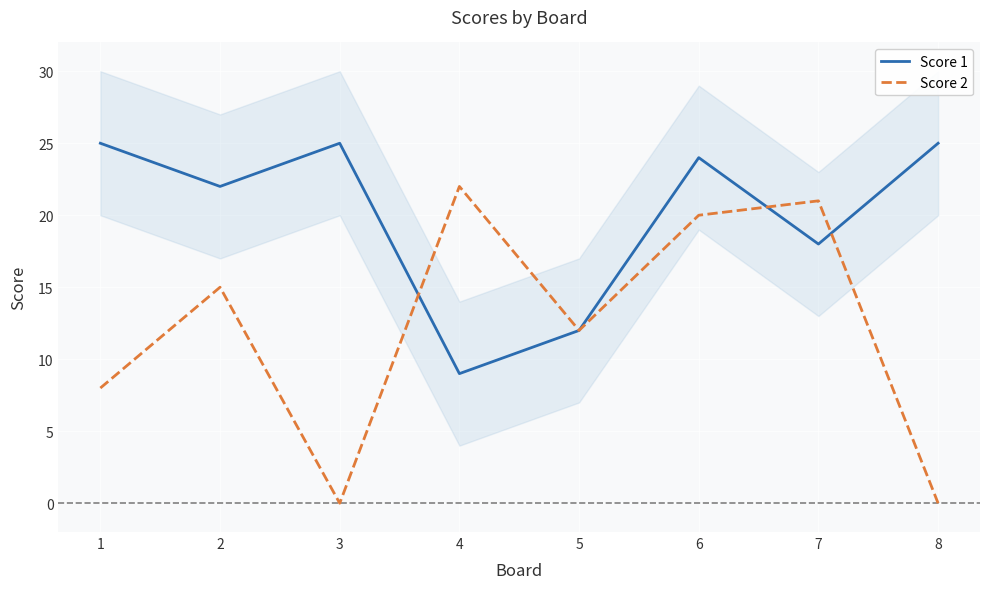

Where do Score 1 and Score 2 first cross each other?

3 and 4